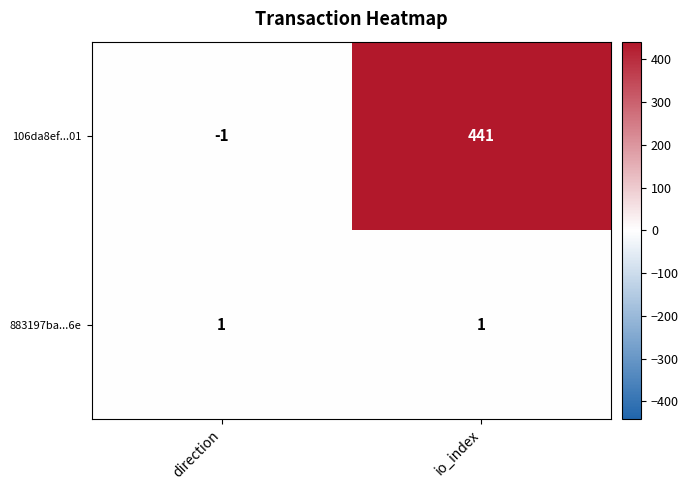

Reading right to left, transcribe all the data shown in this chart.

106da8ef...01: io_index=441	direction=-1
883197ba...6e: io_index=1	direction=1